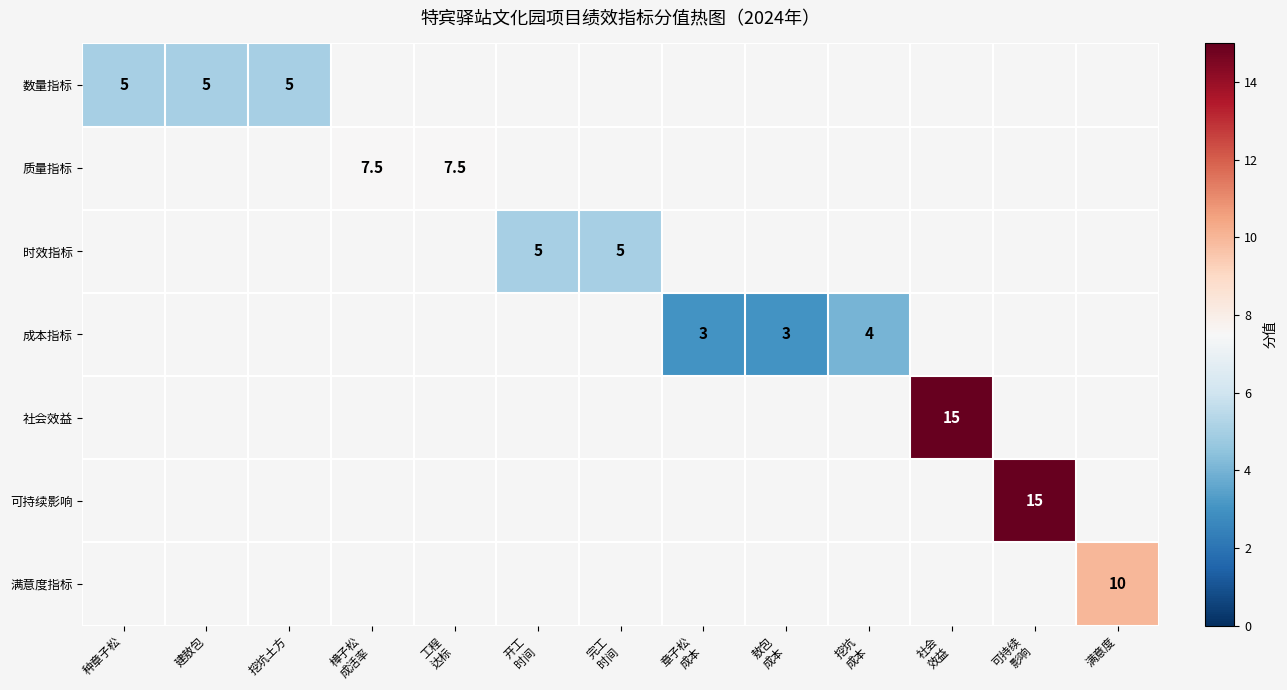

Between 樟子松
成活率 and 工程
达标, which is larger?

工程
达标